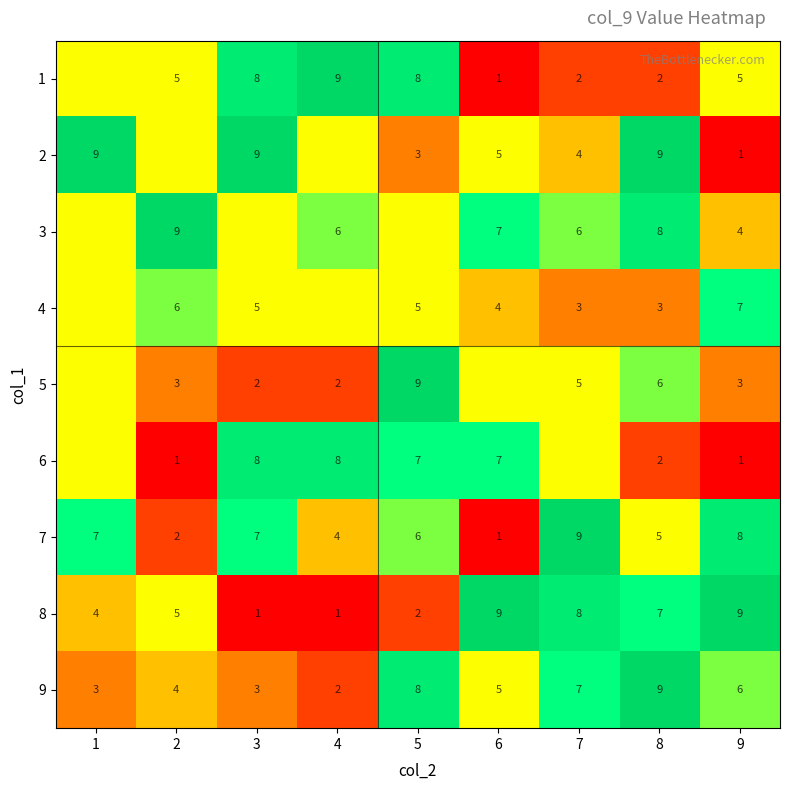

Read the 9 value at 8.

9